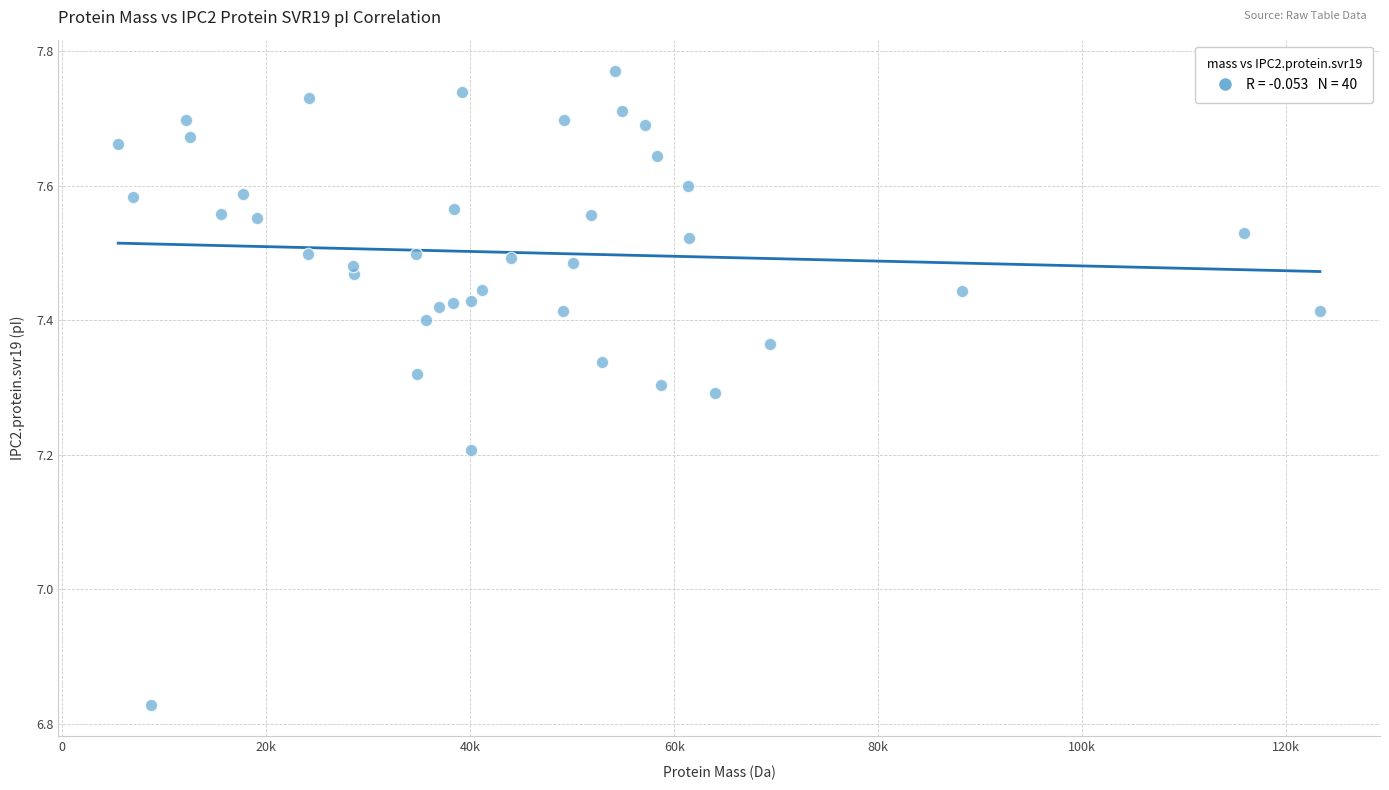

What is the range of Y values (max minus min)?

0.9